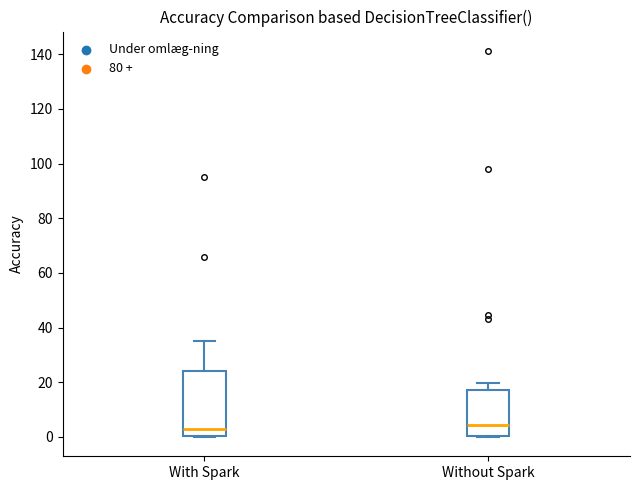

Reading left to right, read every box against the y-axis: the position of its median line, the range the box covers, and the ends of its whiskers. The values are not printed on the chart, so give them approximately, as read against the axis.

With Spark: median 2, box 0 to 24, whiskers 0 to 36
Without Spark: median 4, box 0 to 18, whiskers 0 to 20